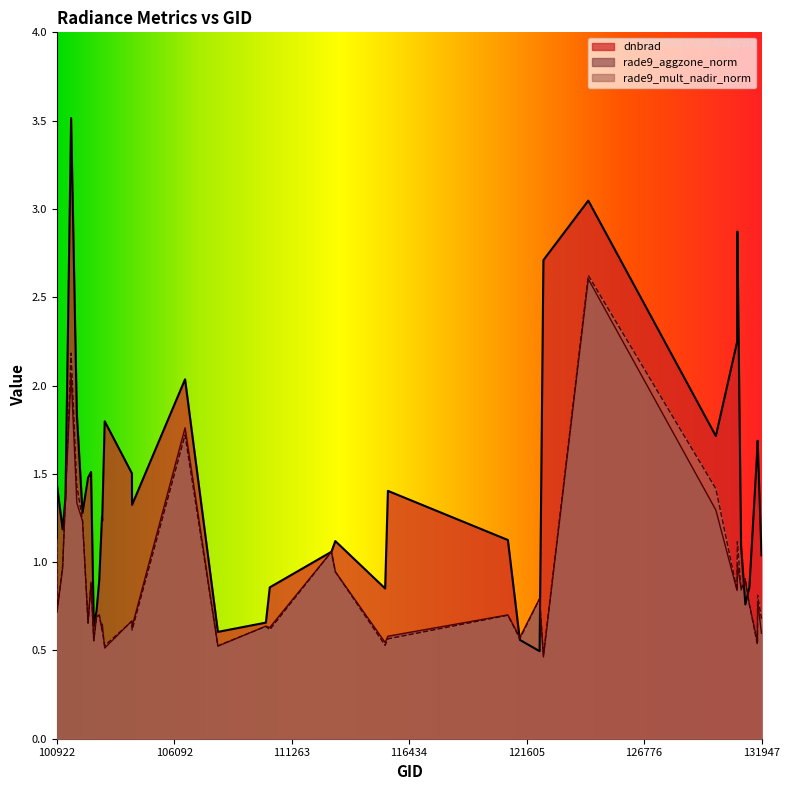

Is it true that rade9_mult_nadir_norm equals 0.7 at 131947?

True